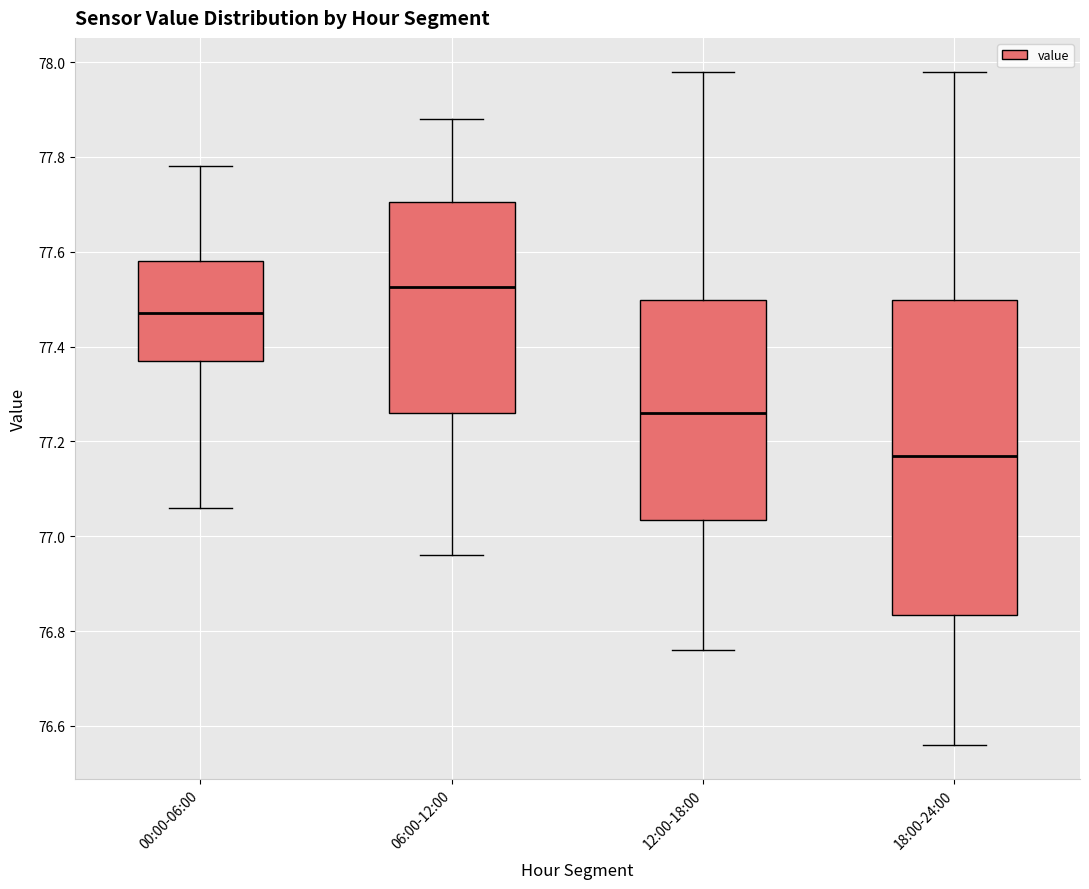

Reading left to right, read every box against the y-axis: the position of its median line, the range the box covers, and the ends of its whiskers. The values are not printed on the chart, so give them approximately, as read against the axis.

00:00-06:00: median 77.48, box 77.38 to 77.58, whiskers 77.06 to 77.78
06:00-12:00: median 77.52, box 77.26 to 77.70, whiskers 76.96 to 77.88
12:00-18:00: median 77.26, box 77.04 to 77.50, whiskers 76.76 to 77.98
18:00-24:00: median 77.18, box 76.84 to 77.50, whiskers 76.56 to 77.98